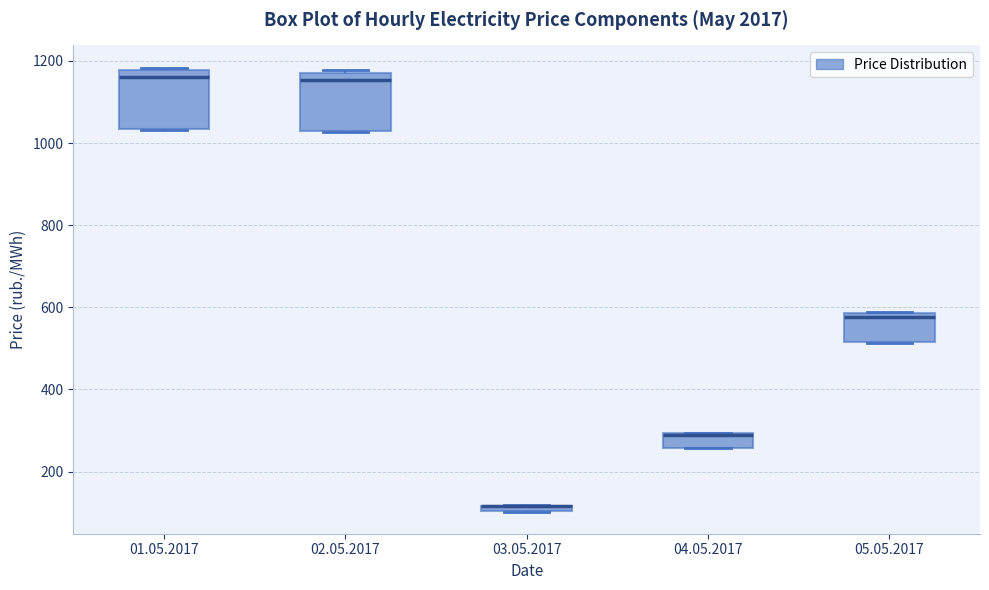

Where is the upper edge of the box for 05.05.2017 on the y-axis? The values are not printed on the chart, so give them approximately, as read against the axis.

580